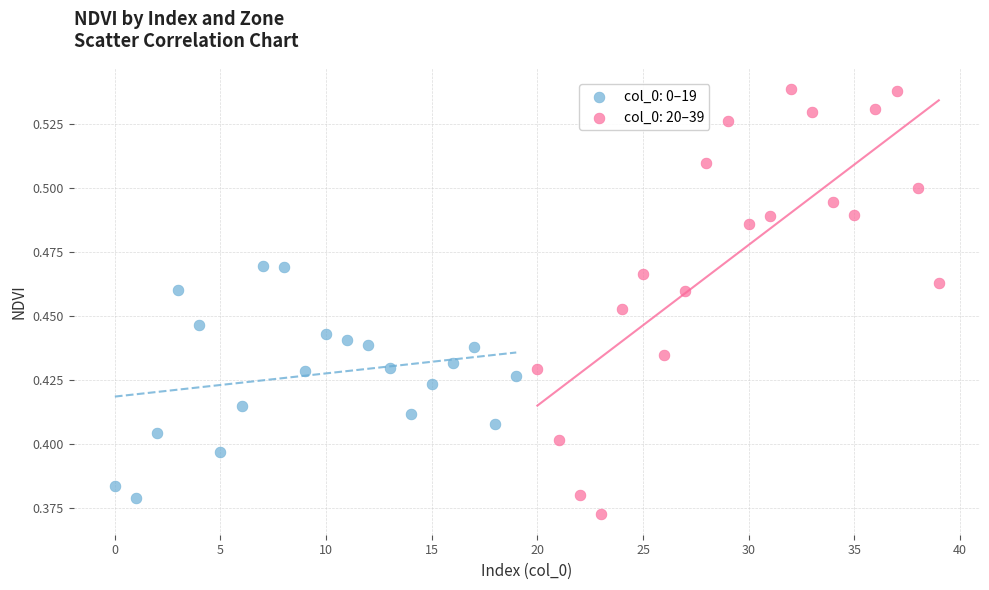

Which series has the largest Y range (max minus min)?

col_0: 20–39